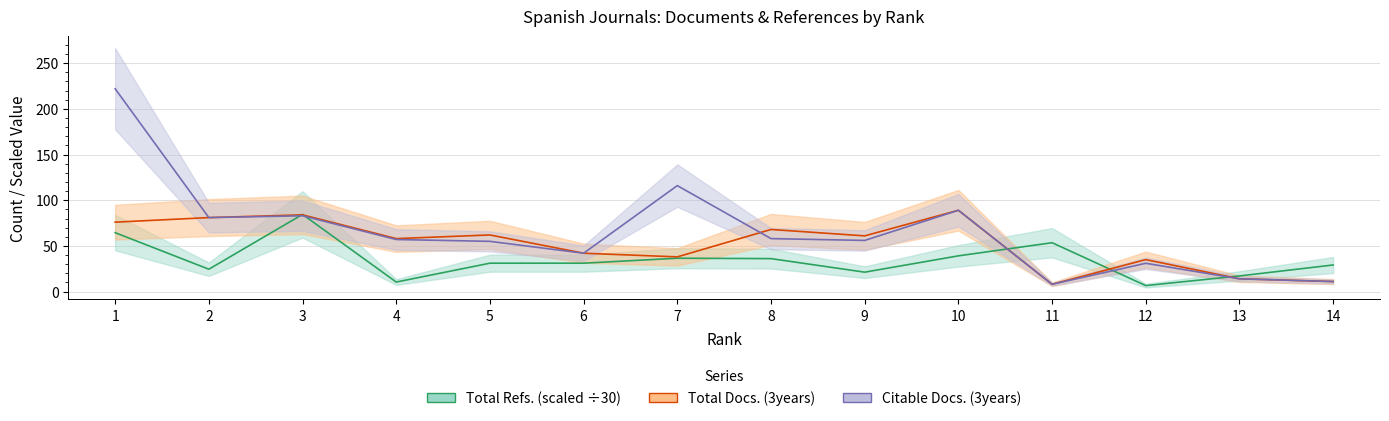

What is the maximum value shown in the chart?

222.0